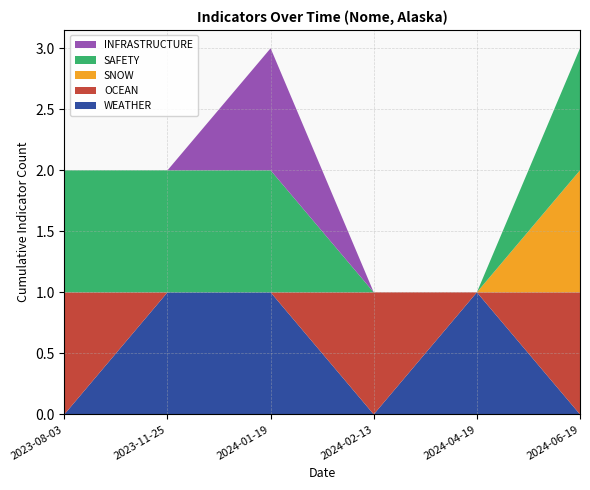

Reading left to right, extract all data points from this chart.

WEATHER: 2023-08-03=0	2023-11-25=1	2024-01-19=1	2024-02-13=0	2024-04-19=1	2024-06-19=0
OCEAN: 2023-08-03=1	2023-11-25=0	2024-01-19=0	2024-02-13=1	2024-04-19=0	2024-06-19=1
SNOW: 2023-08-03=0	2023-11-25=0	2024-01-19=0	2024-02-13=0	2024-04-19=0	2024-06-19=1
SAFETY: 2023-08-03=1	2023-11-25=1	2024-01-19=1	2024-02-13=0	2024-04-19=0	2024-06-19=1
INFRASTRUCTURE: 2023-08-03=0	2023-11-25=0	2024-01-19=1	2024-02-13=0	2024-04-19=0	2024-06-19=0